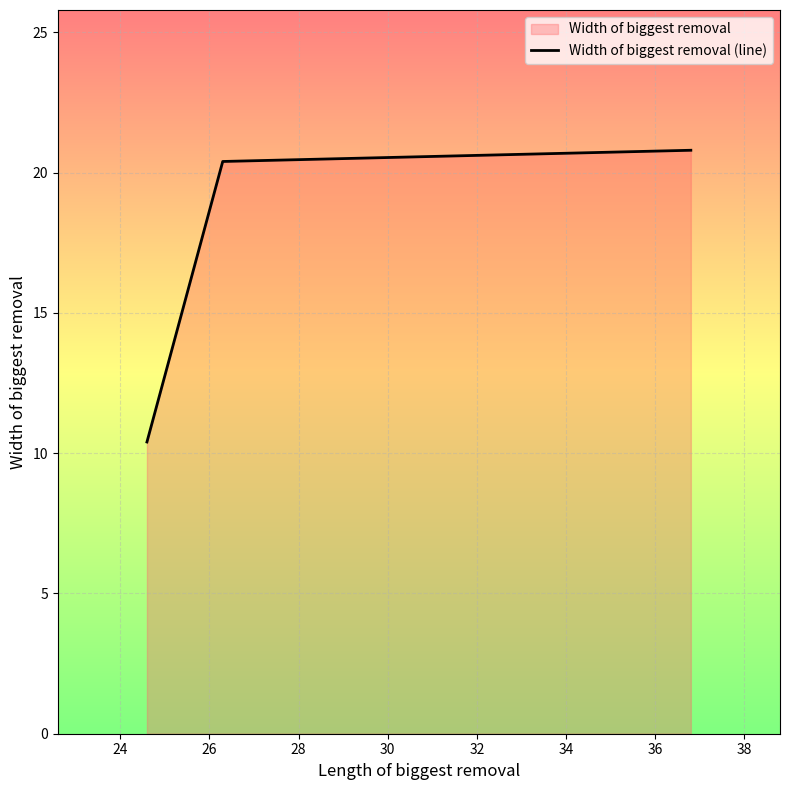

What is the sum of all values?

51.6